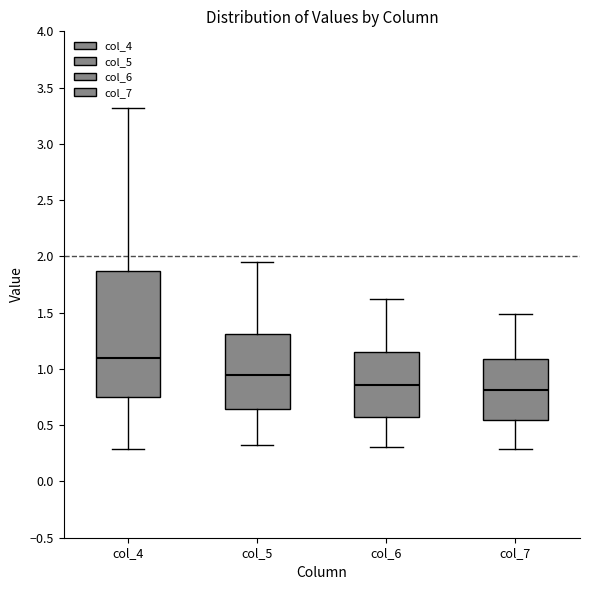

Reading left to right, transcribe this box plot: for each box, give where its median line is, the range the box spans, and where its two whiskers end, as read against the y-axis. The values are not printed on the chart, so give them approximately, as read against the axis.

col_4: median 1.10, box 0.75 to 1.85, whiskers 0.30 to 3.30
col_5: median 0.95, box 0.65 to 1.30, whiskers 0.35 to 1.95
col_6: median 0.85, box 0.60 to 1.15, whiskers 0.30 to 1.60
col_7: median 0.80, box 0.55 to 1.10, whiskers 0.30 to 1.50